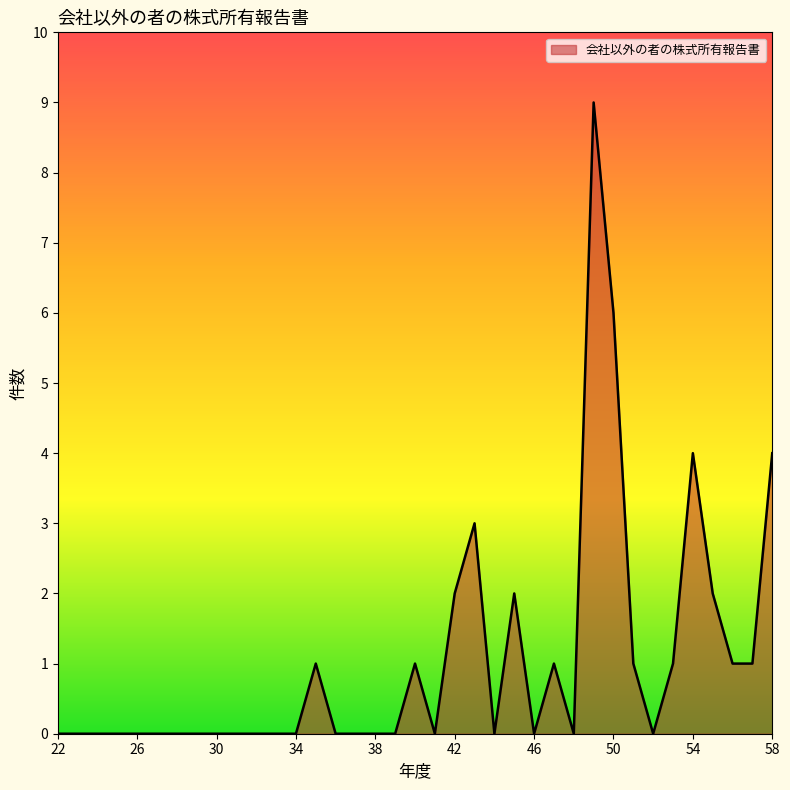

Reading left to right, extract all data points from this chart.

0	0	0	0	0	0	0	0	0	0	0	0	0	1	0	0	0	0	1	0	2	3	0	2	0	1	0	9	6	1	0	1	4	2	1	1	4